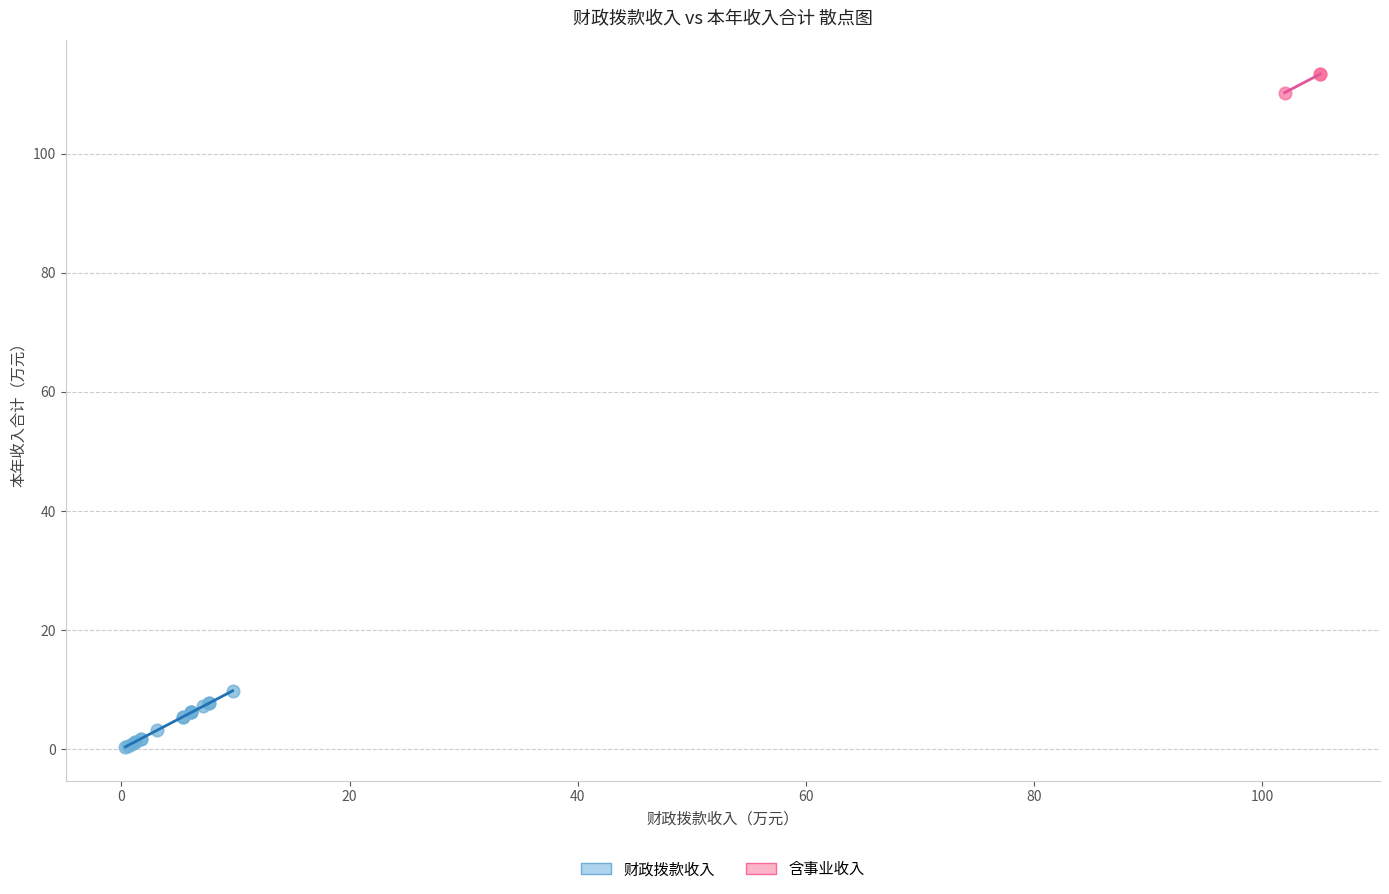

Which series contains the highest Y value?

含事业收入